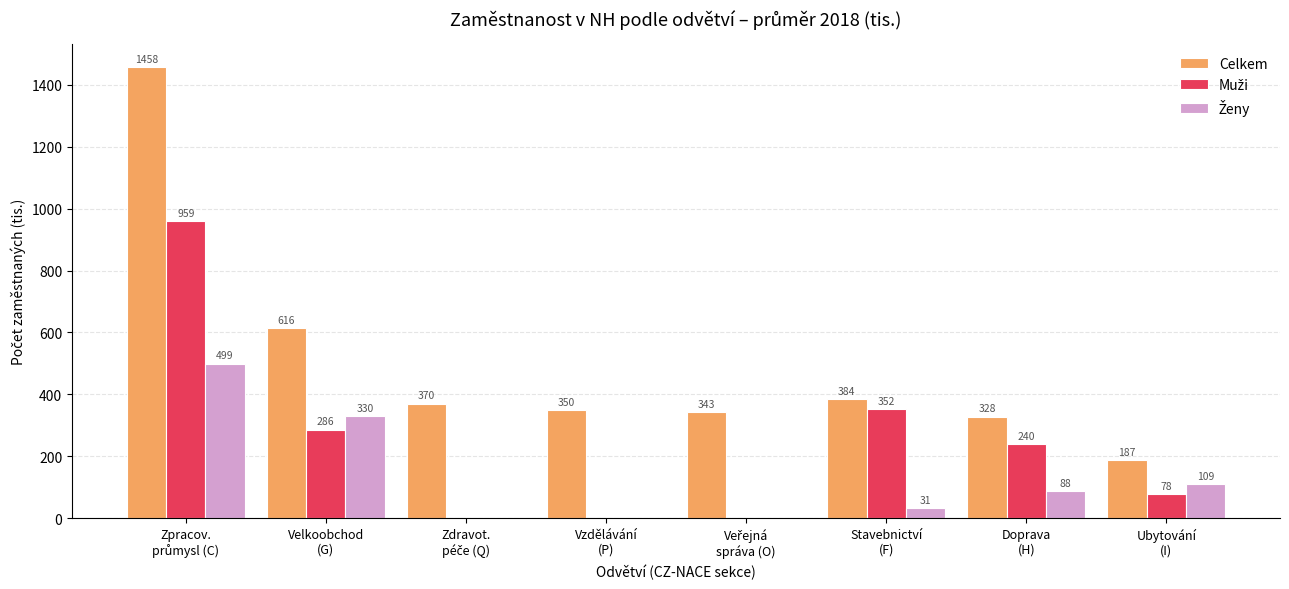

Read the Celkem value at Vzdělávání
(P).

350.5